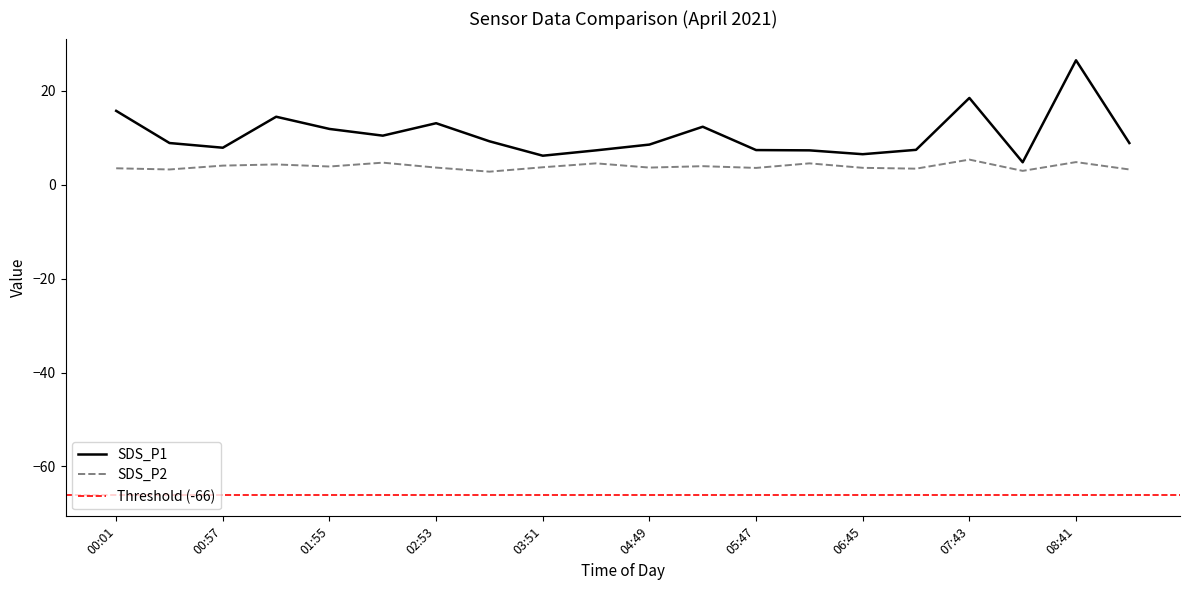

What is the difference between the second highest and second lowest values in the SDS_P1 series?

12.3